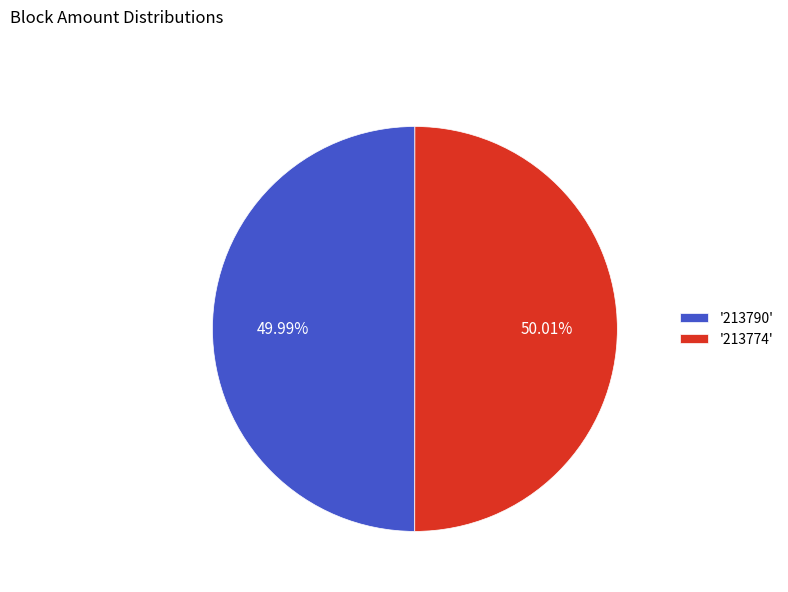

Count the number of slices in the pie.

2